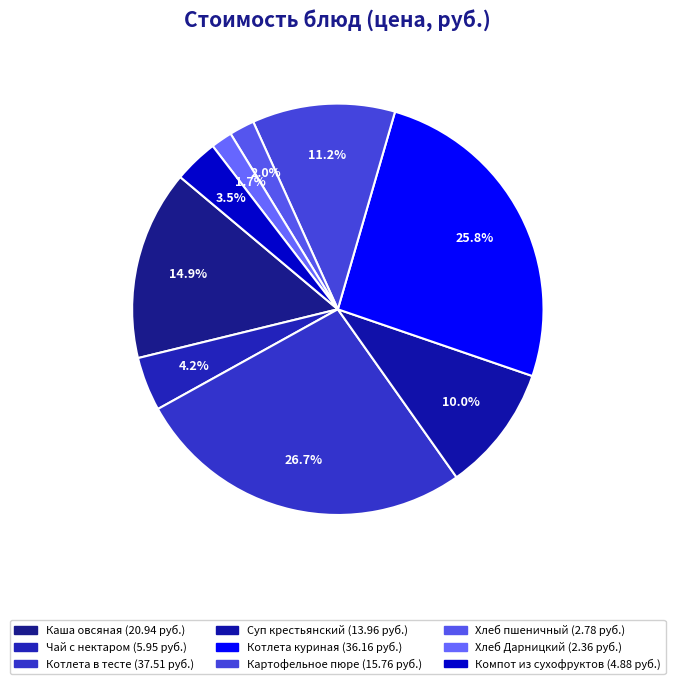

How many segments does this pie chart have?

9